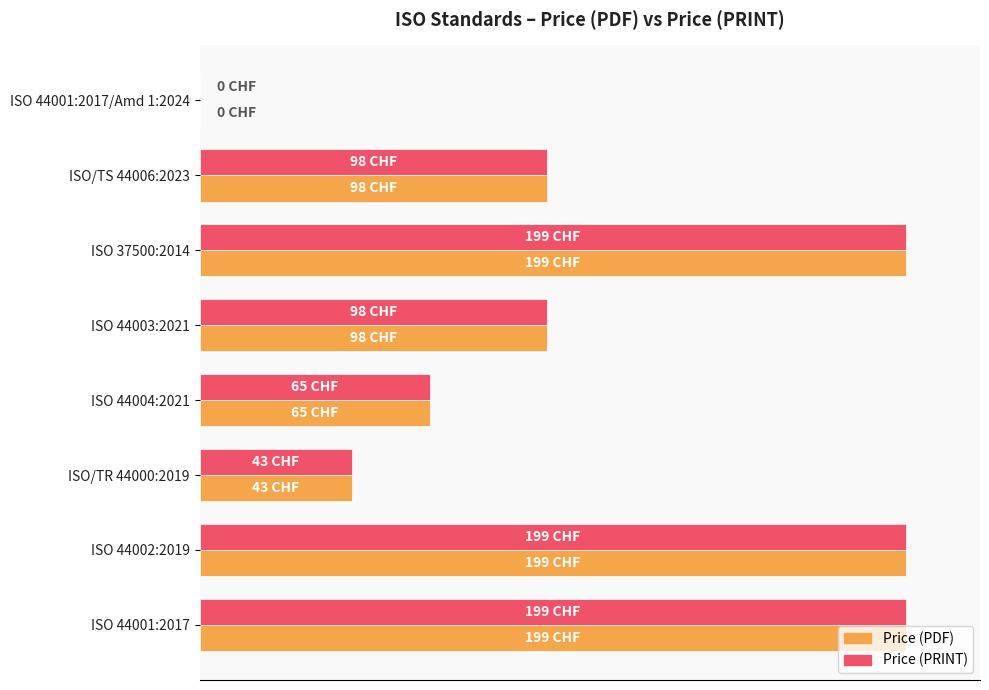

What are all the series names shown in the legend?

Price (PDF), Price (PRINT)